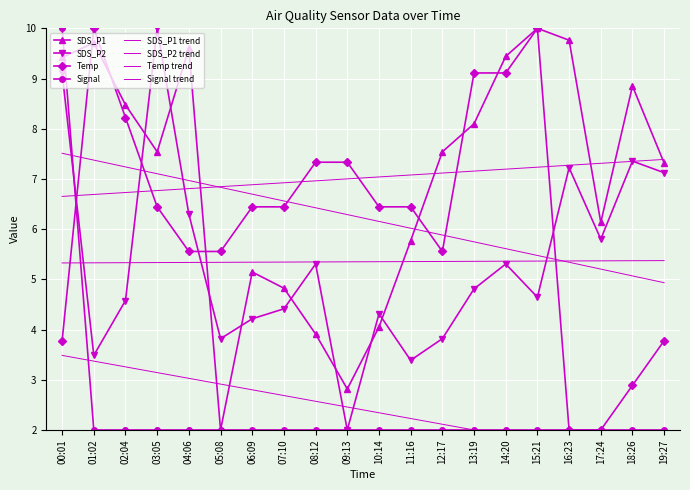

What is the maximum value shown in the chart?

10.0